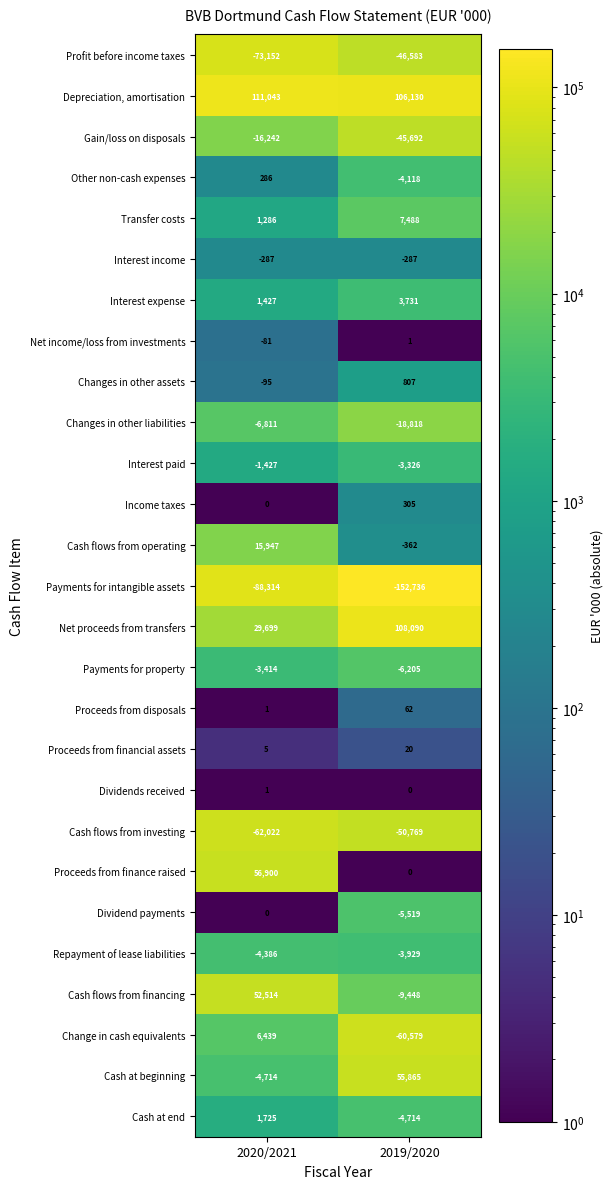

Which label corresponds to the smallest value in the chart?

2019/2020